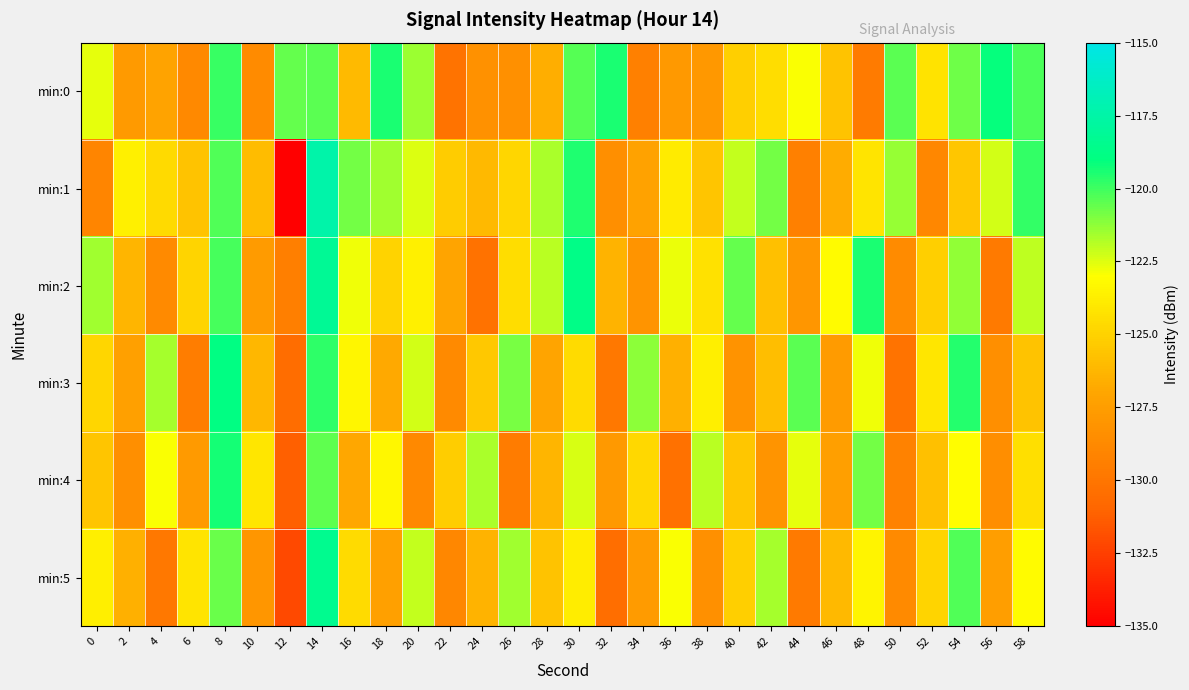

What is the spread (max minus min) of values at 16?

6.1